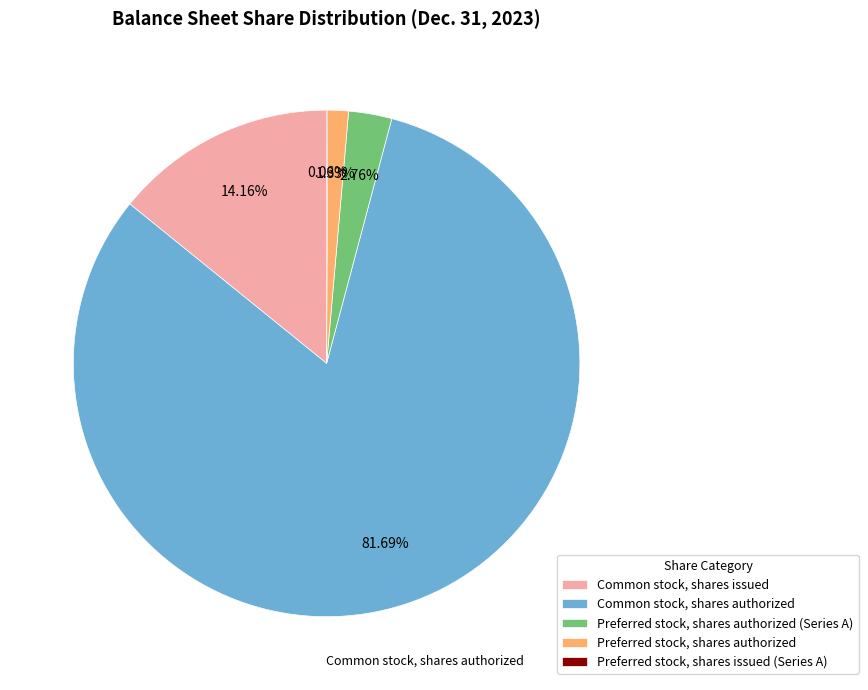

To the nearest percent, what is the difference between the largest and smallest slice percentages?

82%